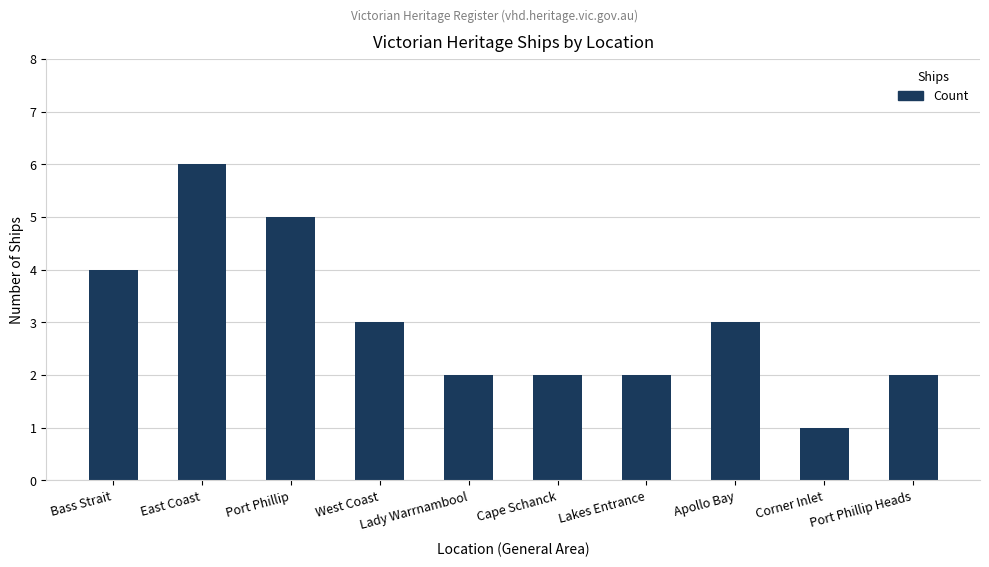

What is the change in value from Bass Strait to Lakes Entrance?

-2